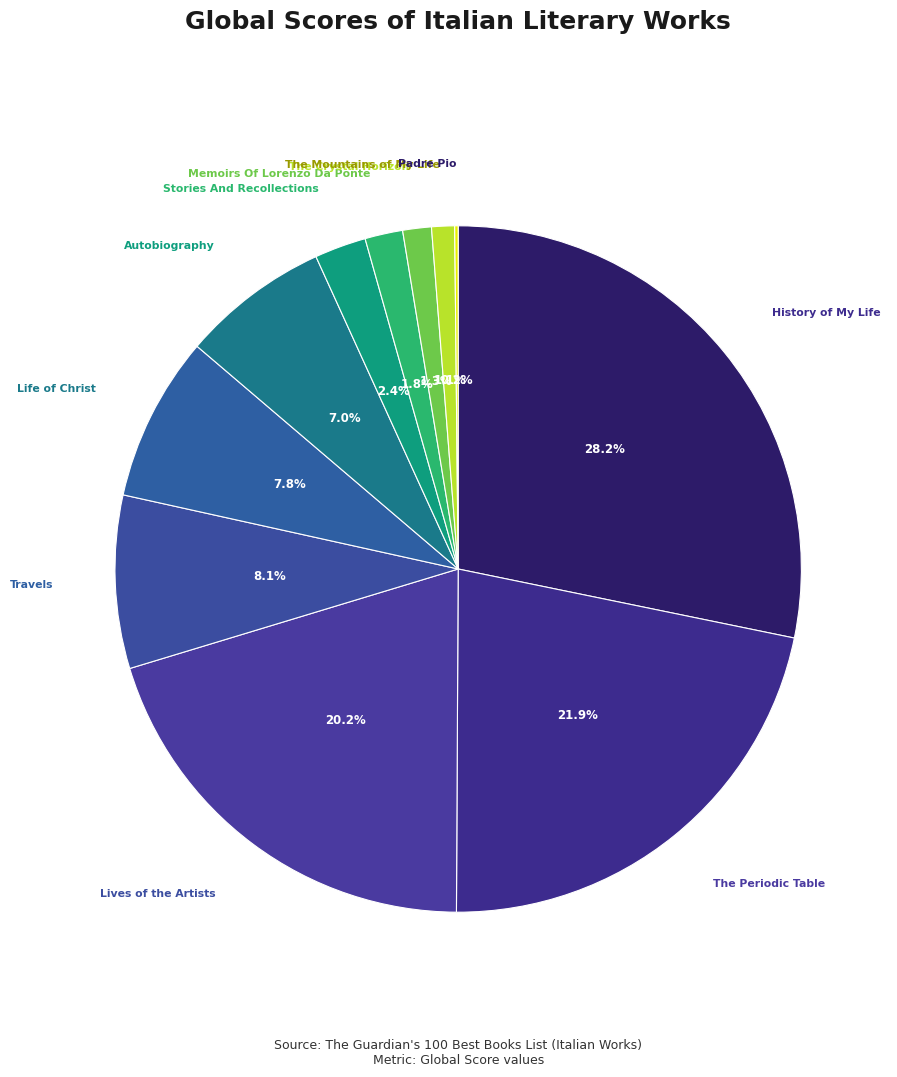

Count the number of slices in the pie.

11